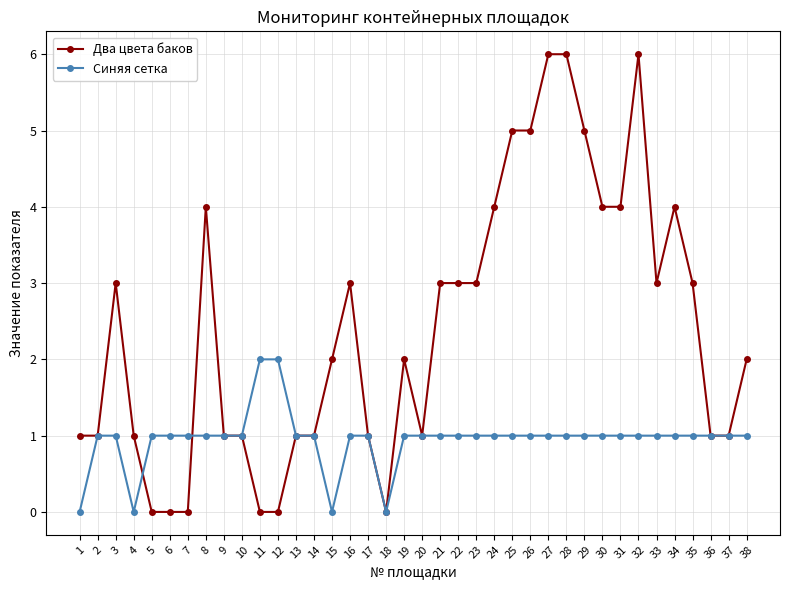

Which series has the largest total across all categories?

Два цвета баков